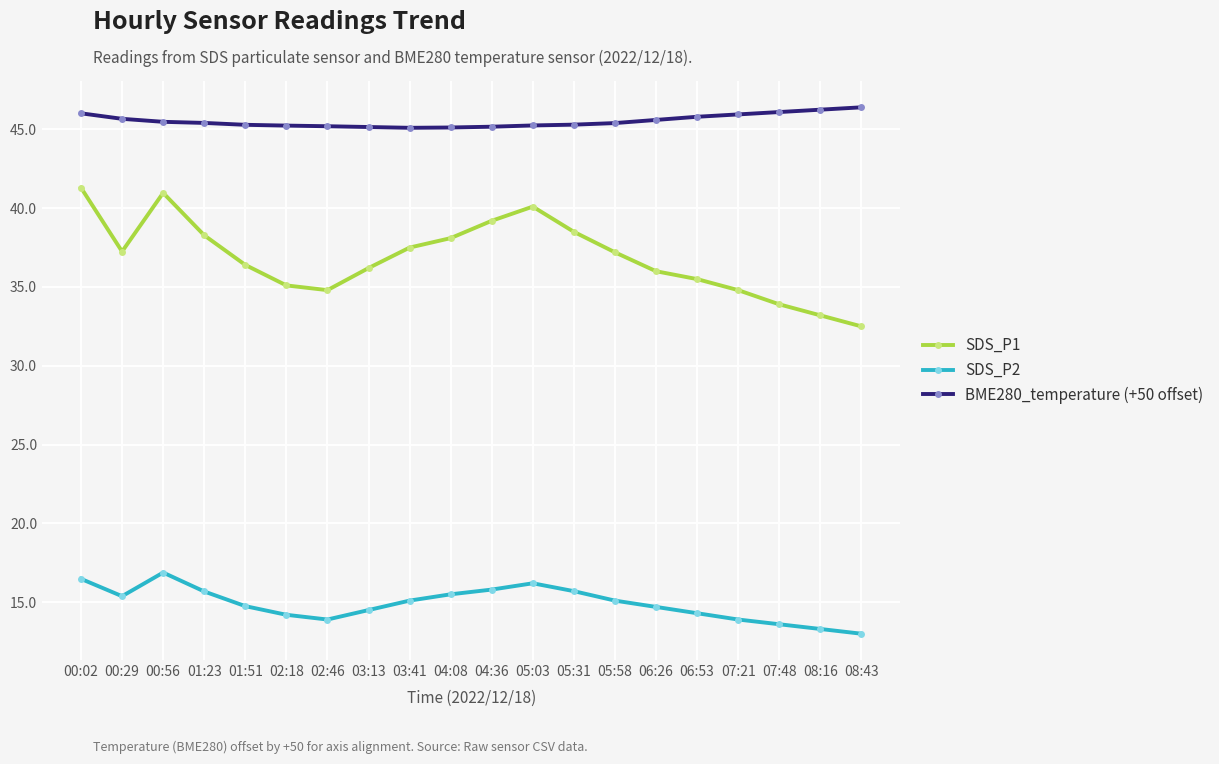

How many interior local valleys does the SDS_P1 series have?

2